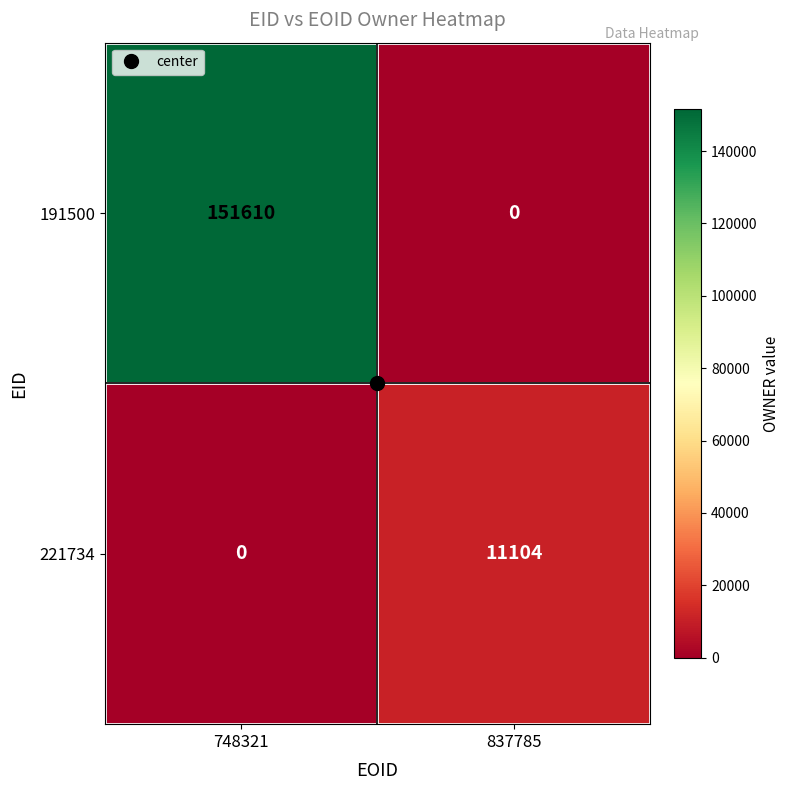

Which series has the largest total across all categories?

191500